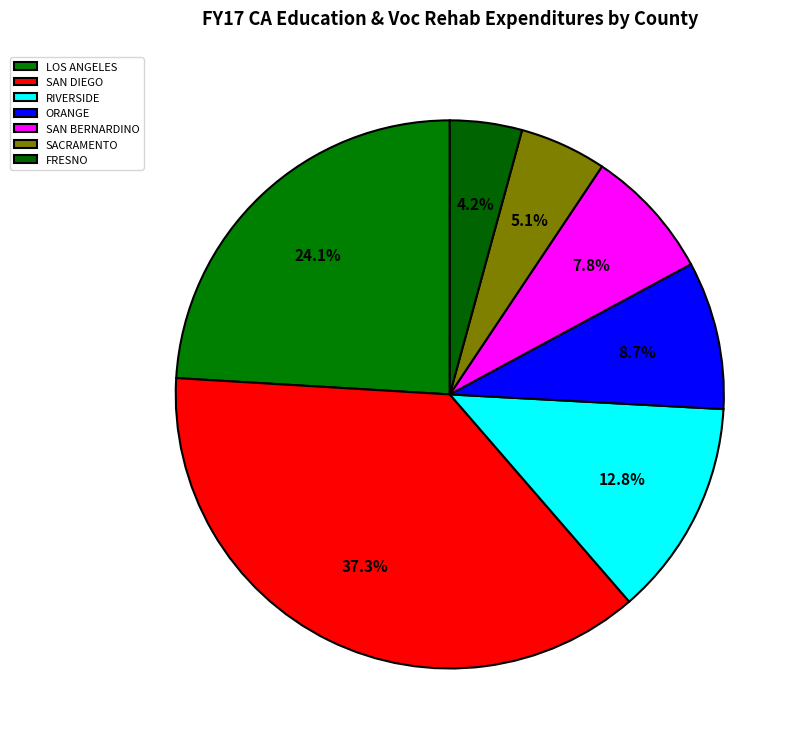

To the nearest percent, what portion does RIVERSIDE represent?

13%